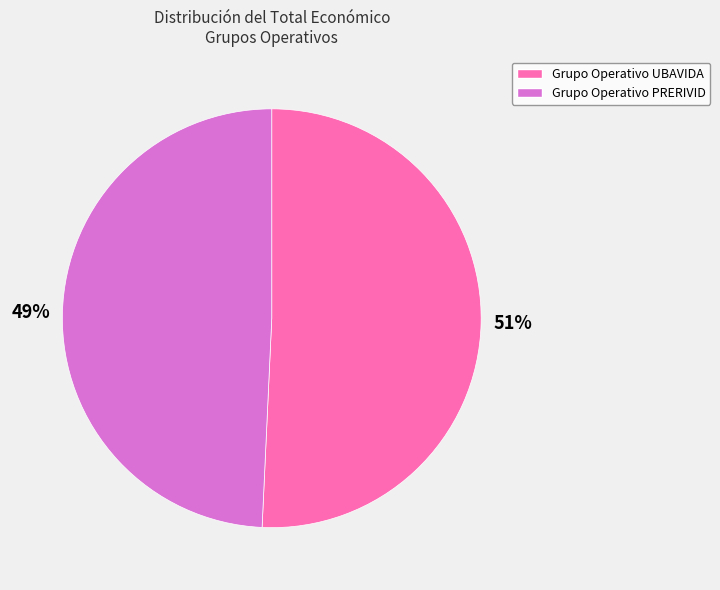

How many slices are in this pie chart?

2